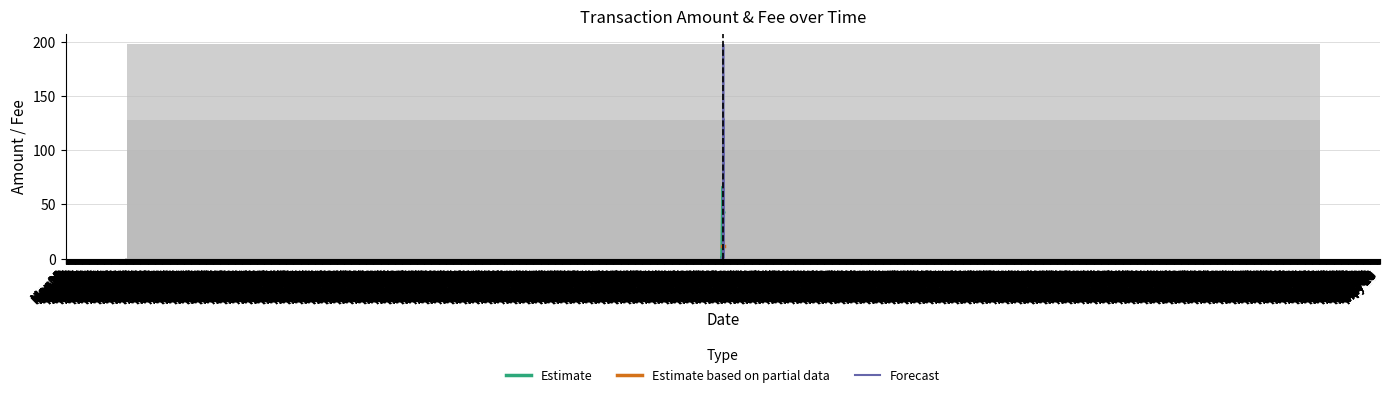

Which series has the largest range (max minus min)?

Forecast